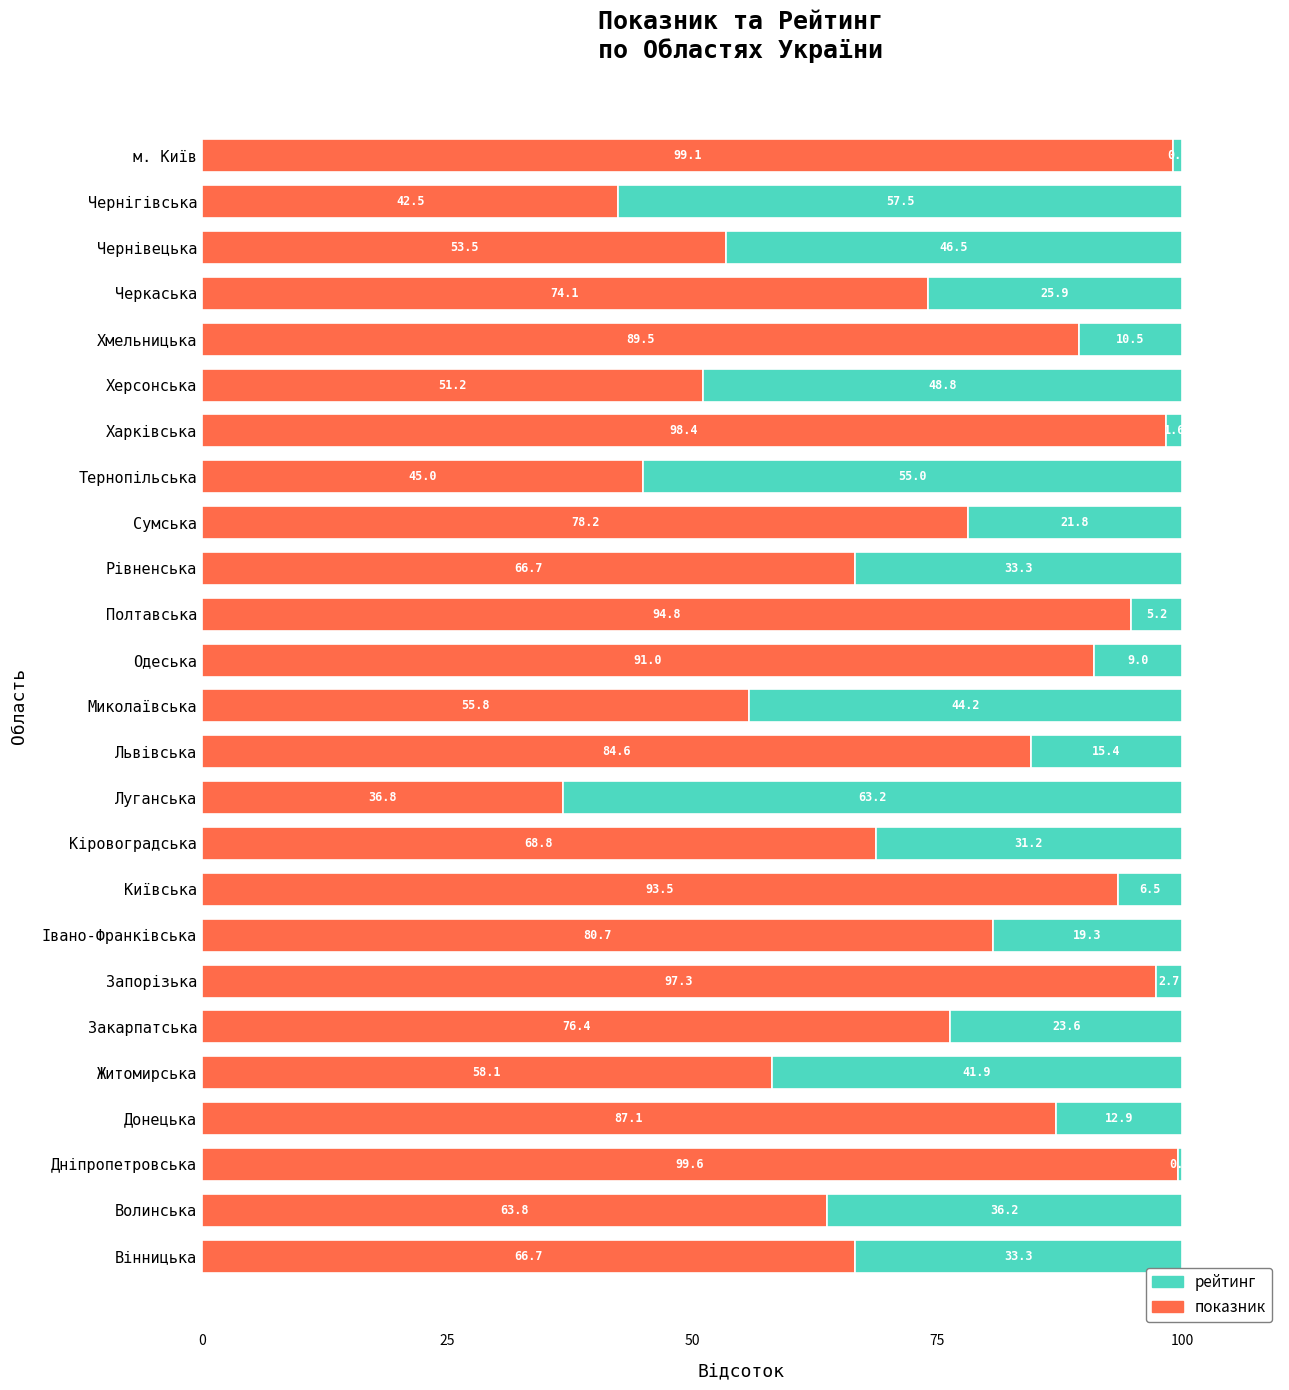

The value of показник at м. Київ is 24.9. True or false?

False